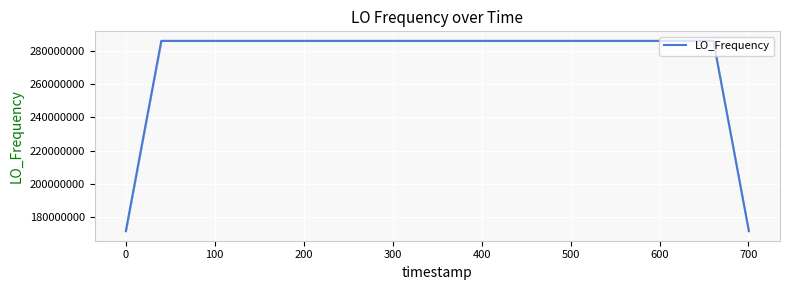

What is the difference between the maximum and minimum values?

114418807.7